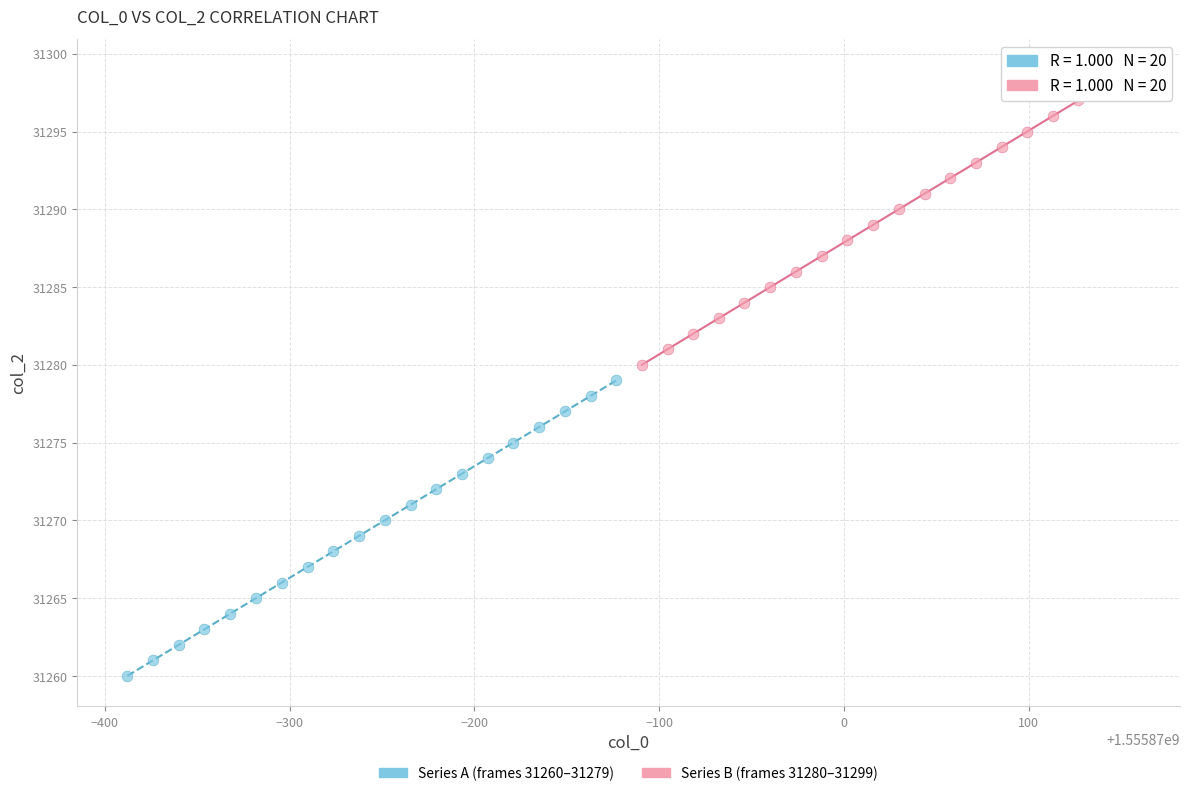

Which series contains the highest Y value?

Series B (frames 31280–31299)